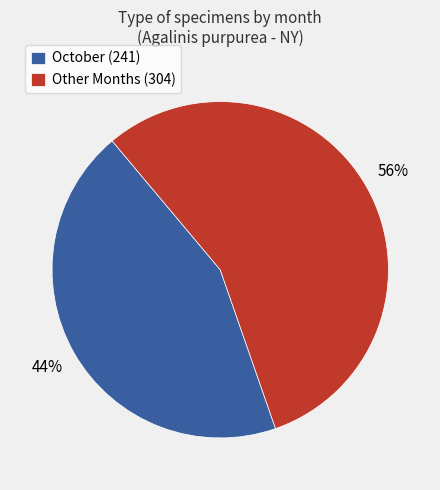

Do Other Months (304) and October (241) together represent more than half of the pie?

Yes